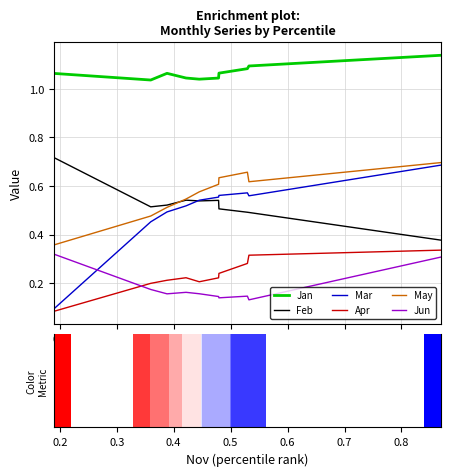

Which series has the widest spread of values?

Mar